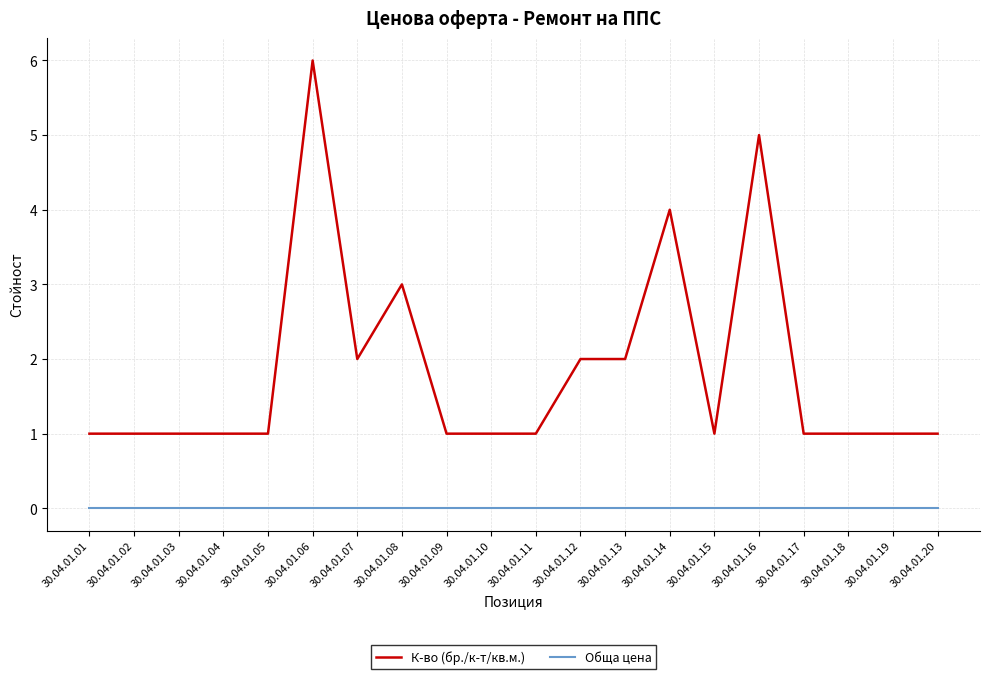

At which category is the sum across all series the highest?

30.04.01.06